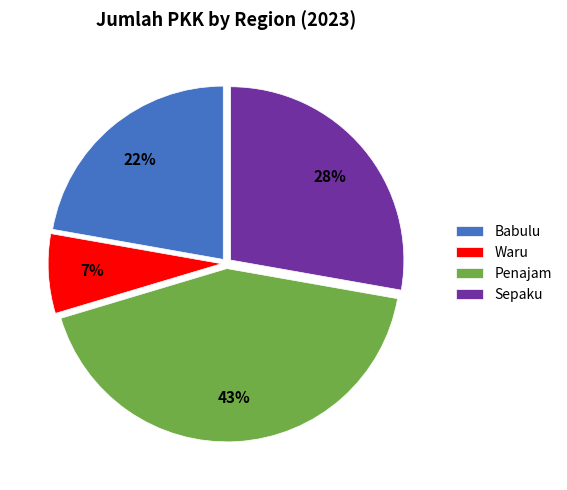

True or false: Penajam accounts for 43% of the total.

True